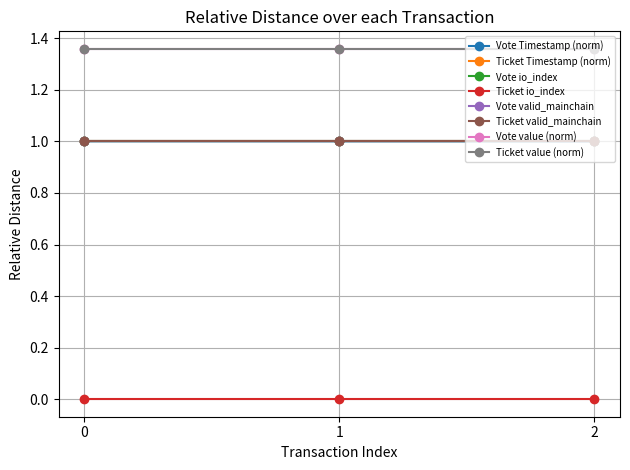

Does the chart have visible grid lines?

Yes